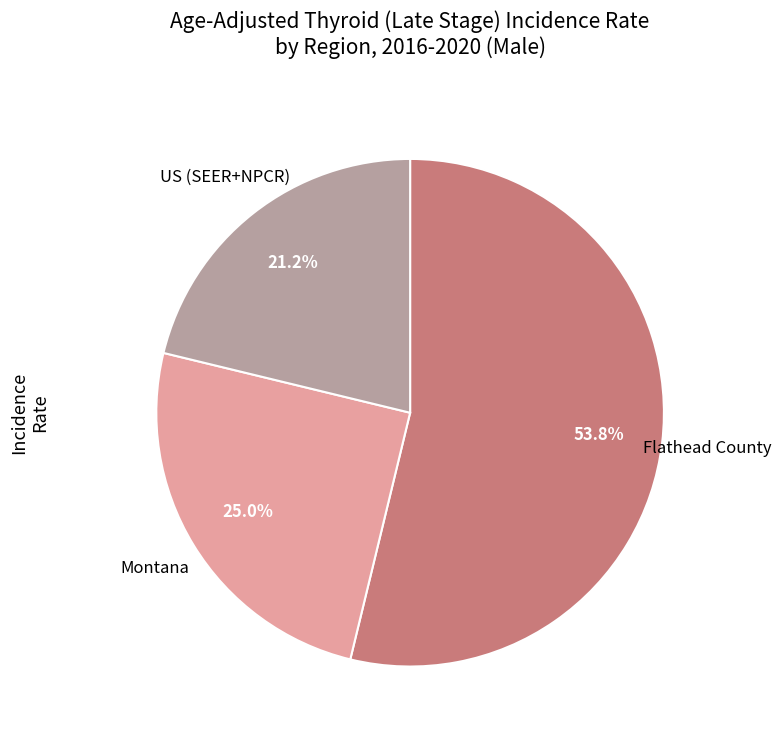

Is there any slice that represents more than half of the pie?

Yes